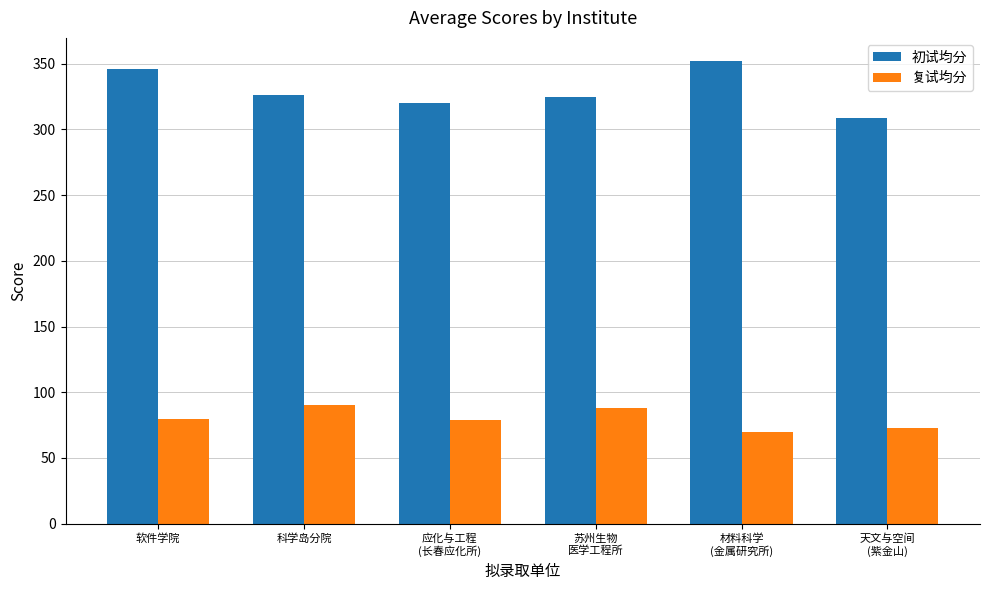

What is the difference between the second highest and second lowest values in the 复试均分 series?

14.9